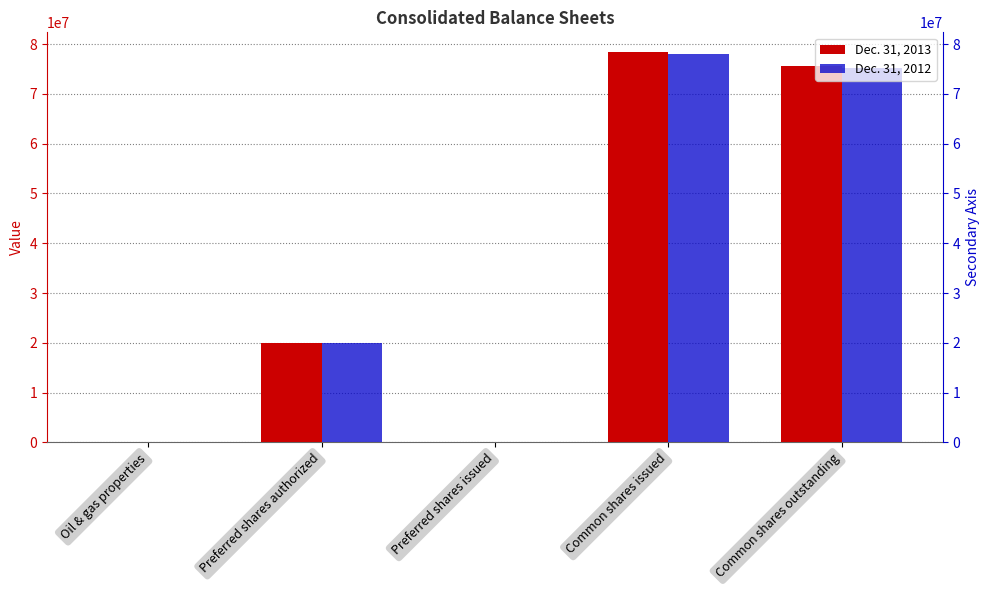

What is the difference between the second highest and minimum values in the Dec. 31, 2013 series?

75591699